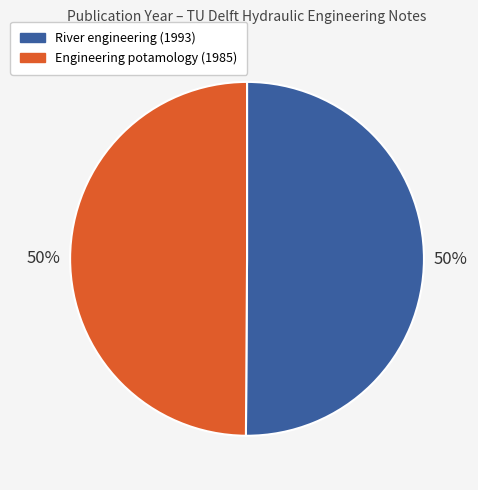

To the nearest percent, what percentage of the pie is Engineering potamology (1985)?

50%